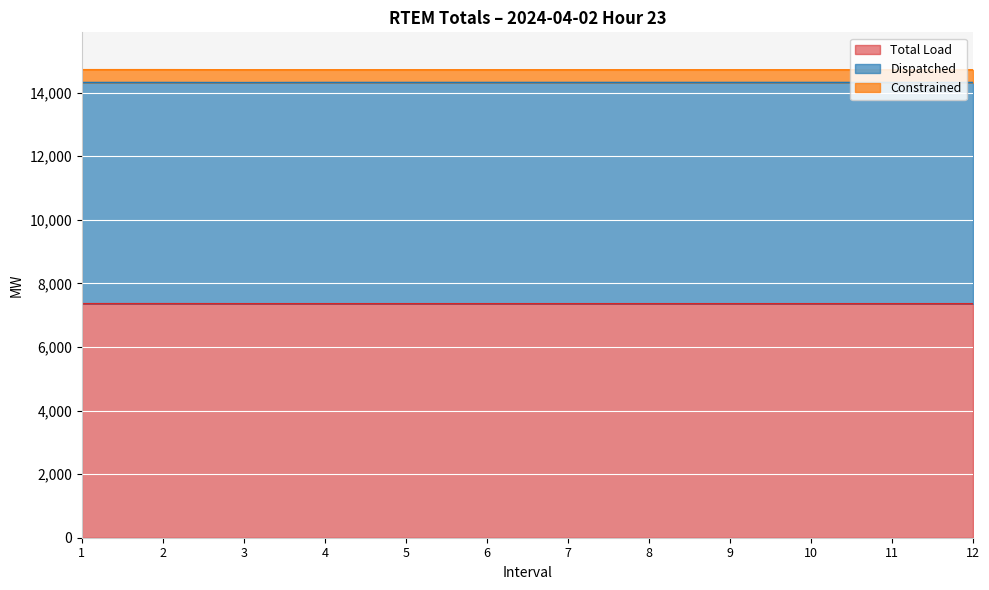

At how many categories does at least one series exceed 458?

12